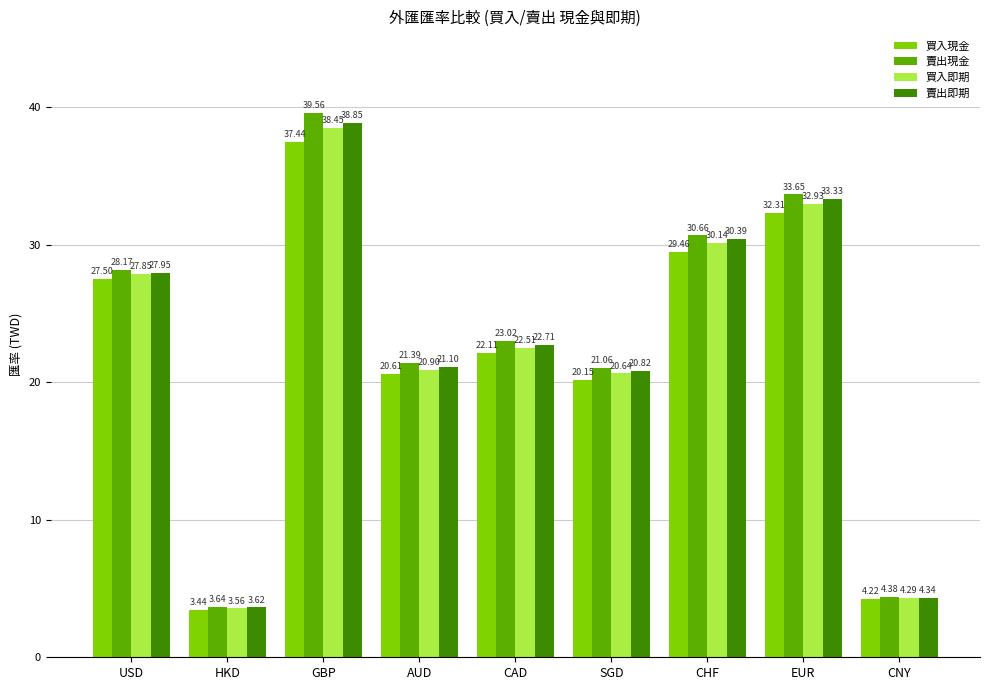

At which category is the sum across all series the highest?

GBP